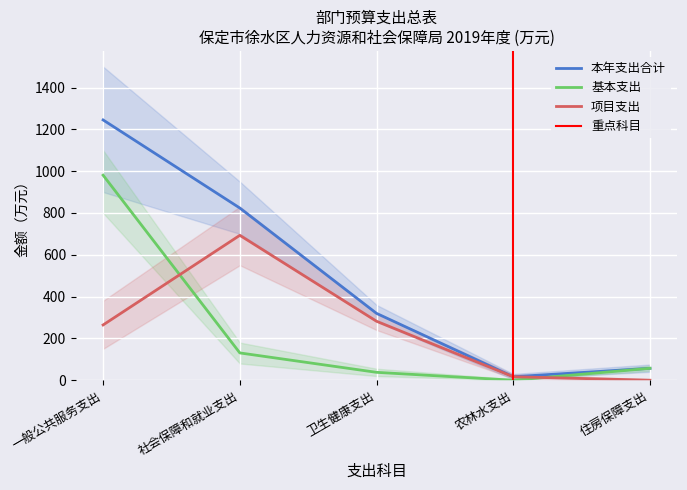

Between 社会保障和就业支出 and 一般公共服务支出, which is larger?

一般公共服务支出